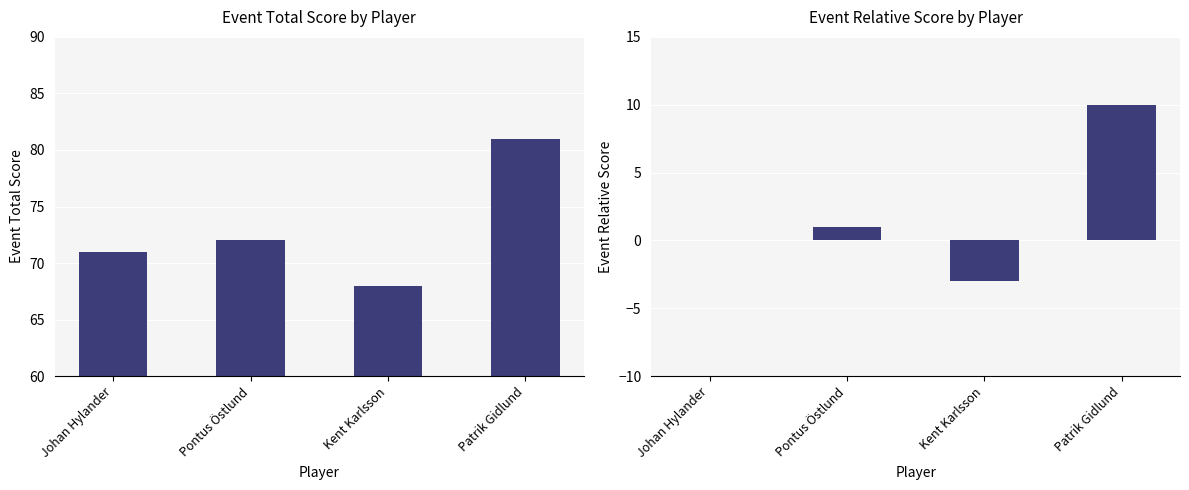

How many series are shown in this chart?

2